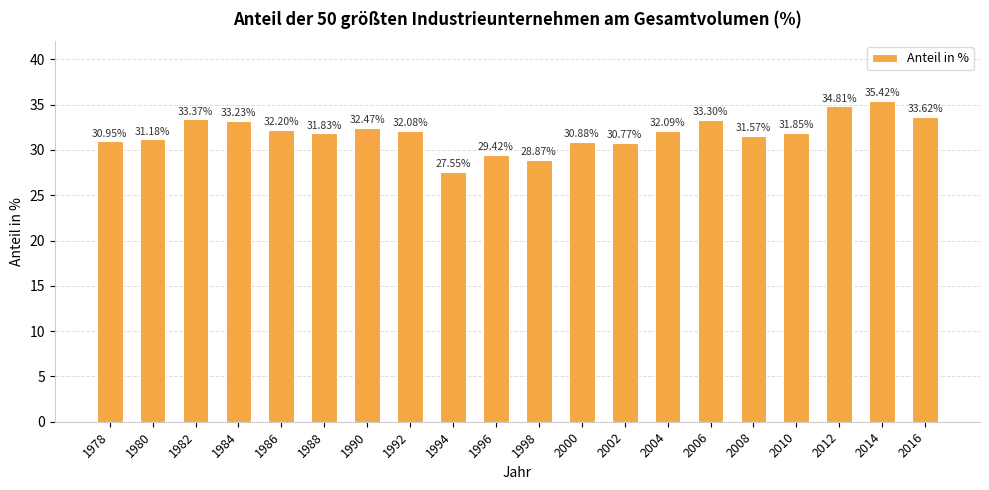

Read the value at 2002.

30.8